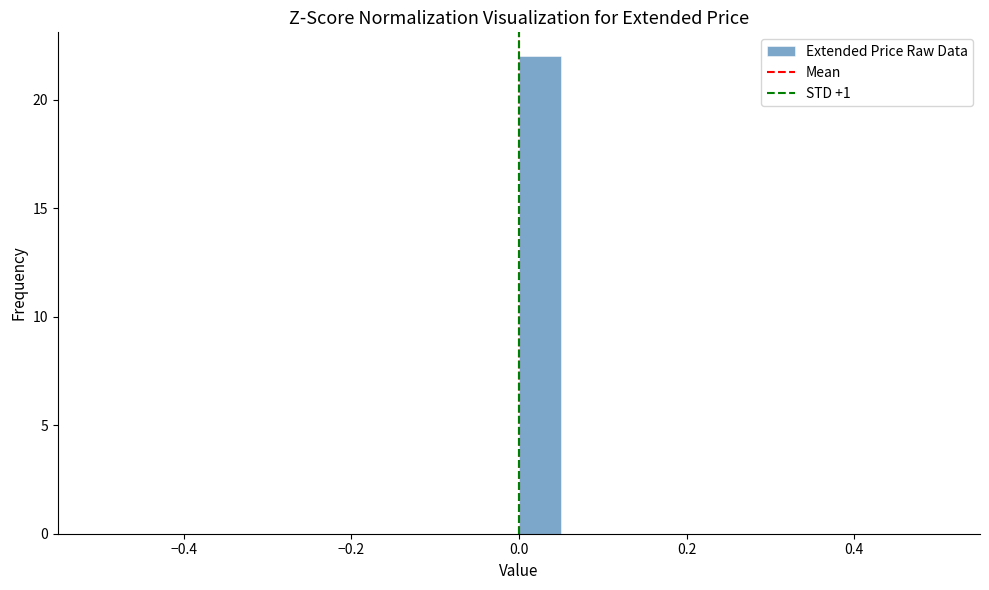

Read against the x-axis, roughly where is the centre of the tallest bar?

0.02